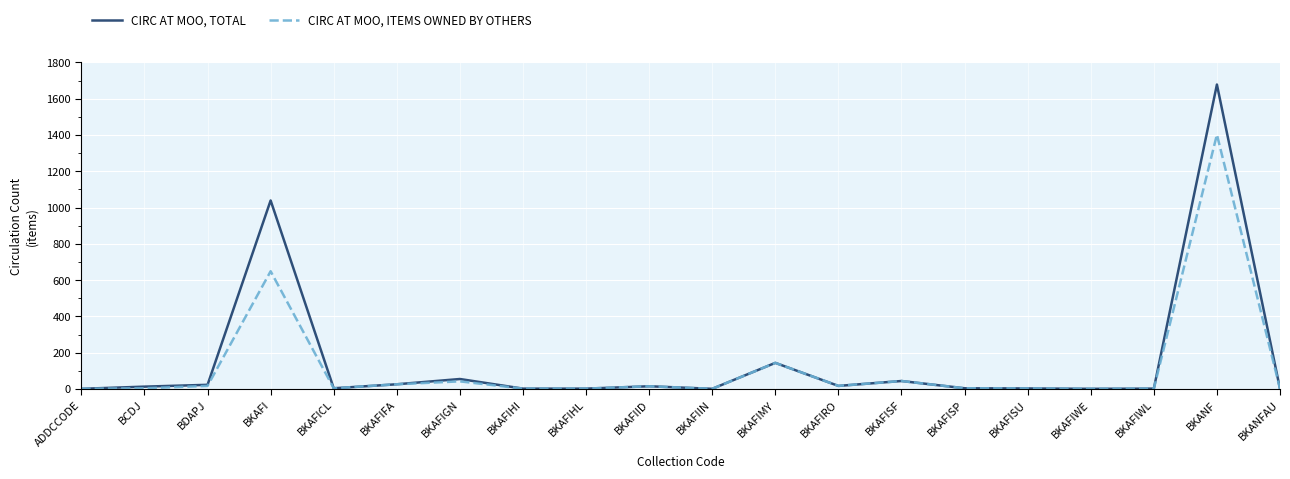

Is it true that CIRC AT MOO, ITEMS OWNED BY OTHERS equals 44 at BKAFISF?

True